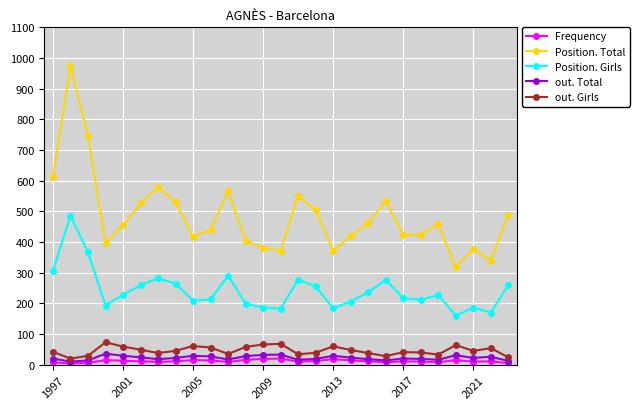

True or false: Position. Total has more than 0 interior local peaks.

True